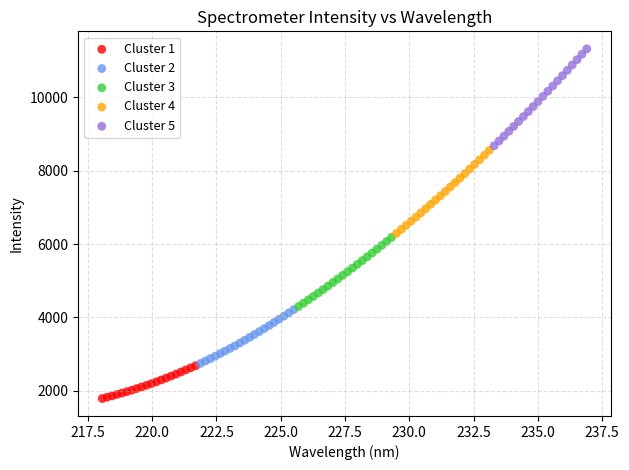

Which series has the largest Y range (max minus min)?

Cluster 5